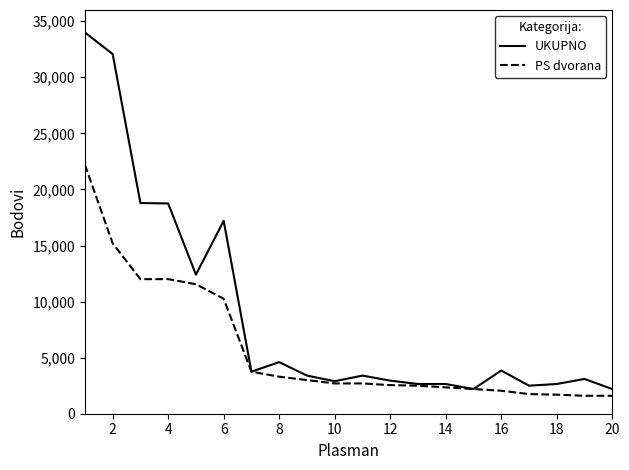

List the series in order of their overall mean, highest first.

UKUPNO, PS dvorana